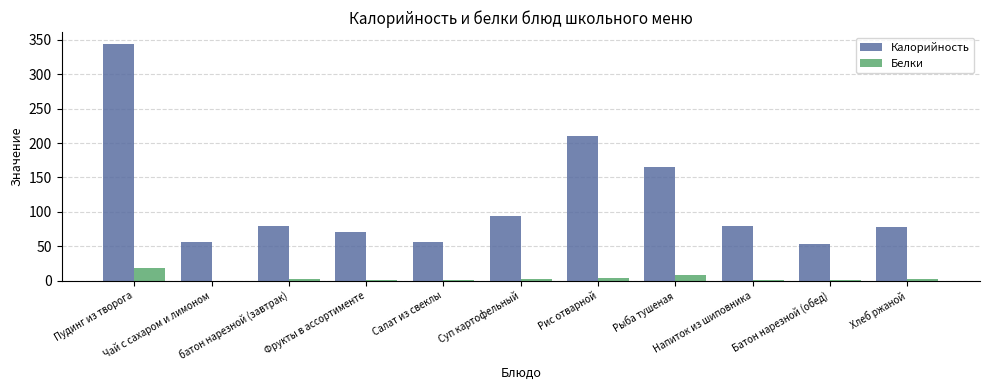

What are all the series names shown in the legend?

Калорийность, Белки